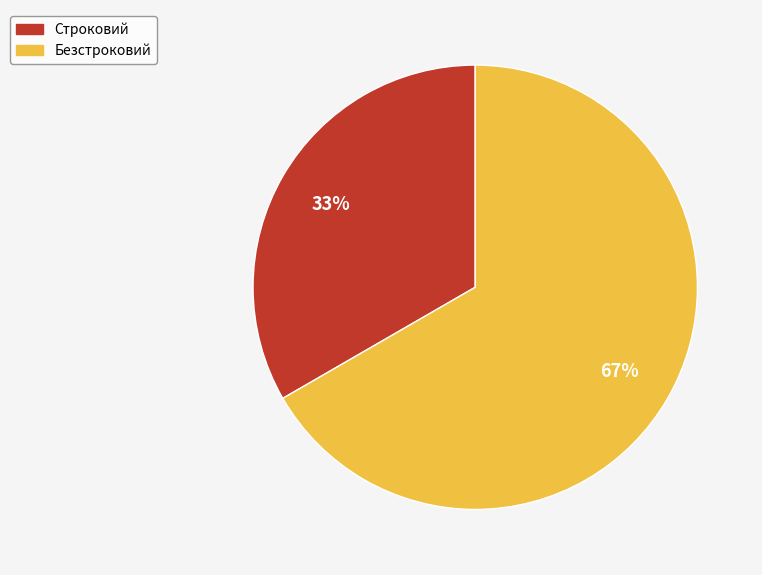

Which slice represents more than half of the pie?

Безстроковий